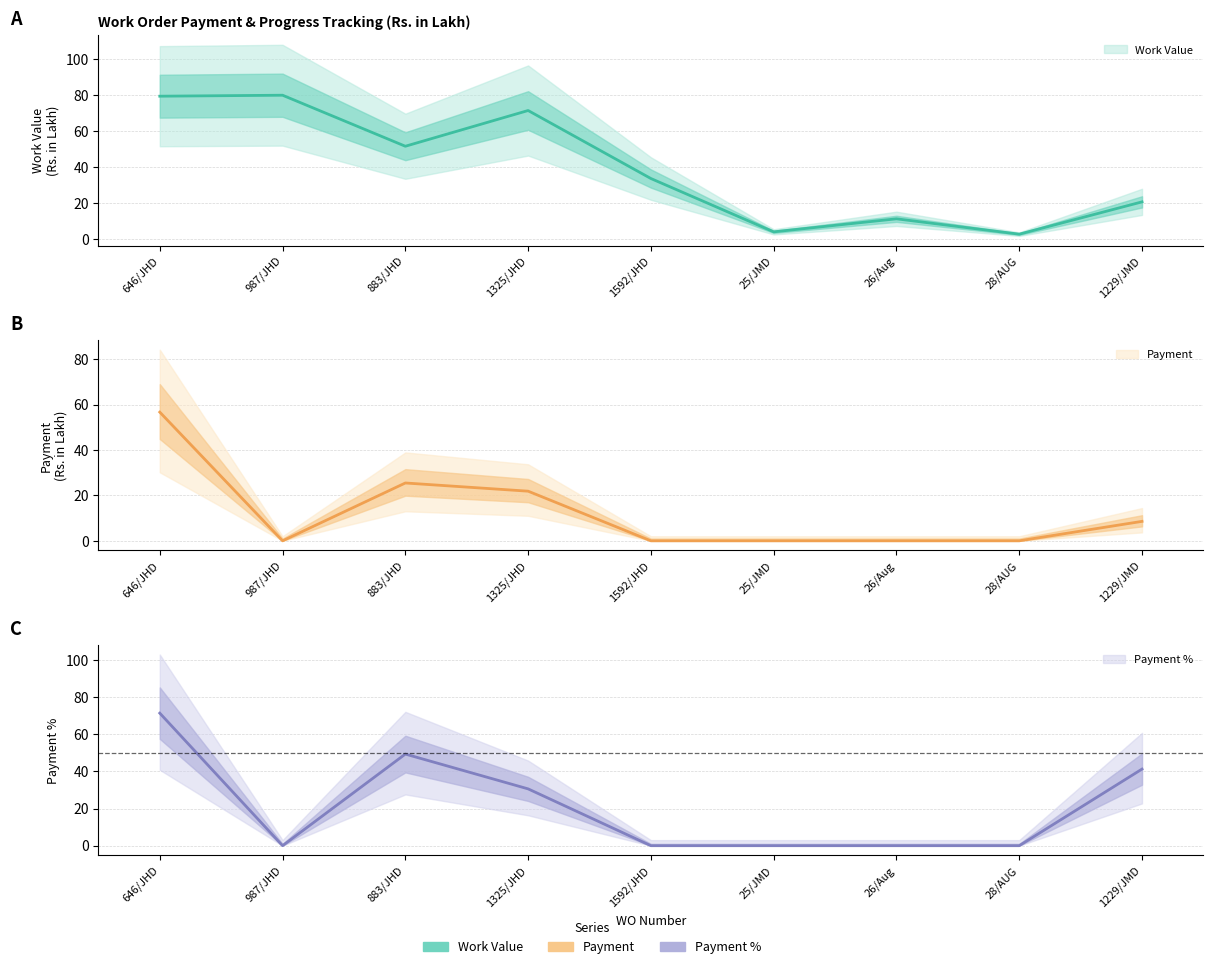

Which category has the lowest value in the Payment series?

987/JHD